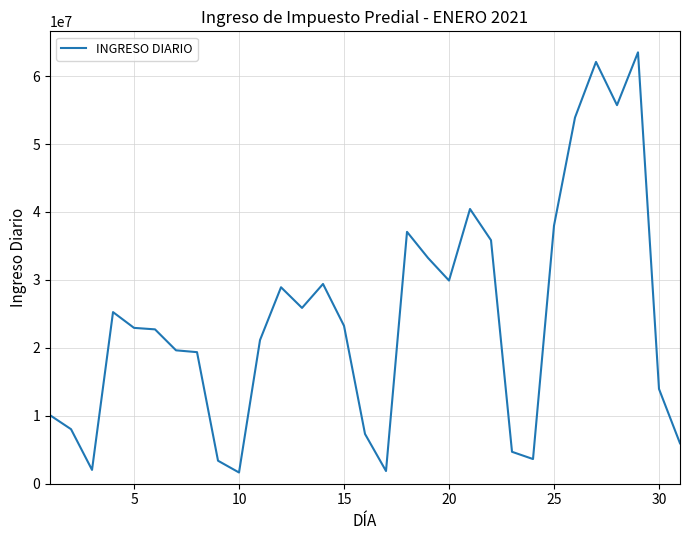

What is the maximum value shown in the chart?

63495834.8